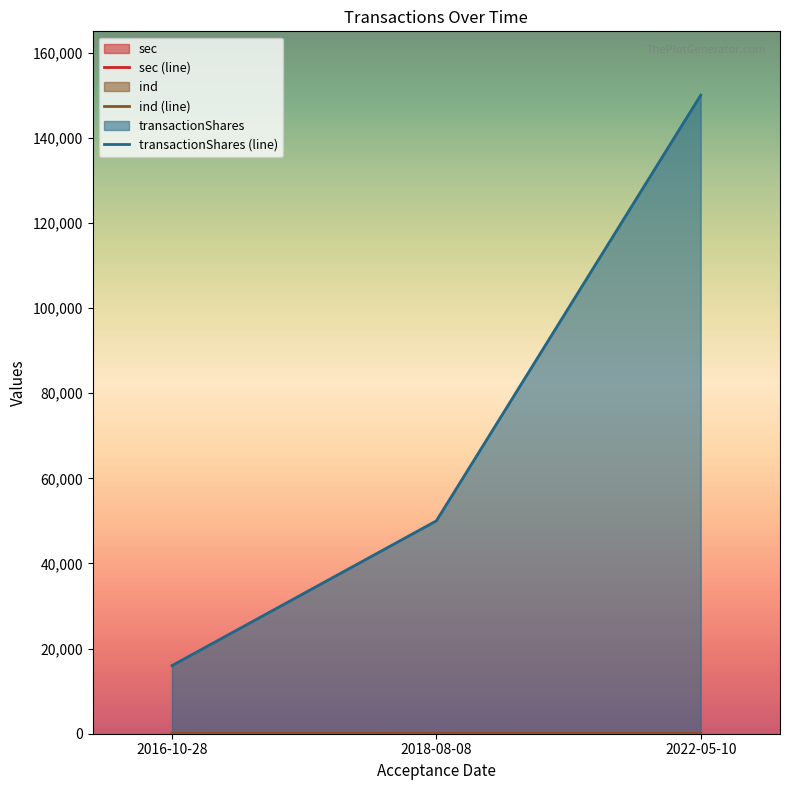

Reading left to right, list all the values displayed in this chart.

sec: 2016-10-28=21	2018-08-08=11	2022-05-10=3
ind: 2016-10-28=50	2018-08-08=15	2022-05-10=28
transactionShares: 2016-10-28=16000	2018-08-08=50000	2022-05-10=150000